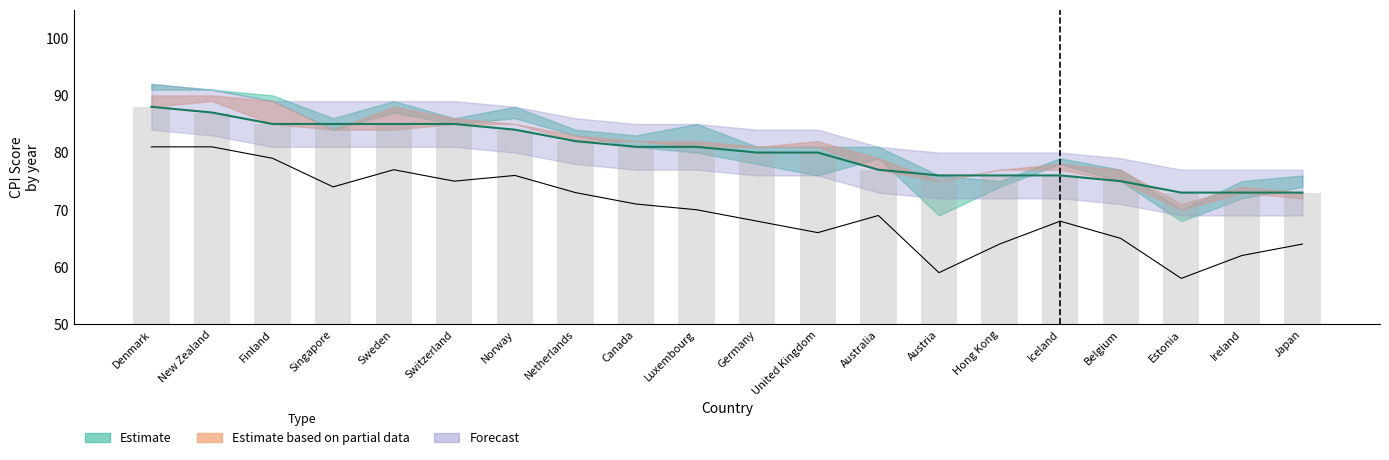

At which label does CPI 2018 first exceed 81?

Denmark